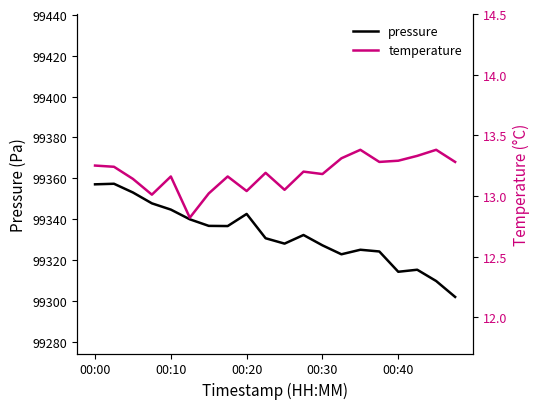

The value of temperature at 17 is 13.3. True or false?

True